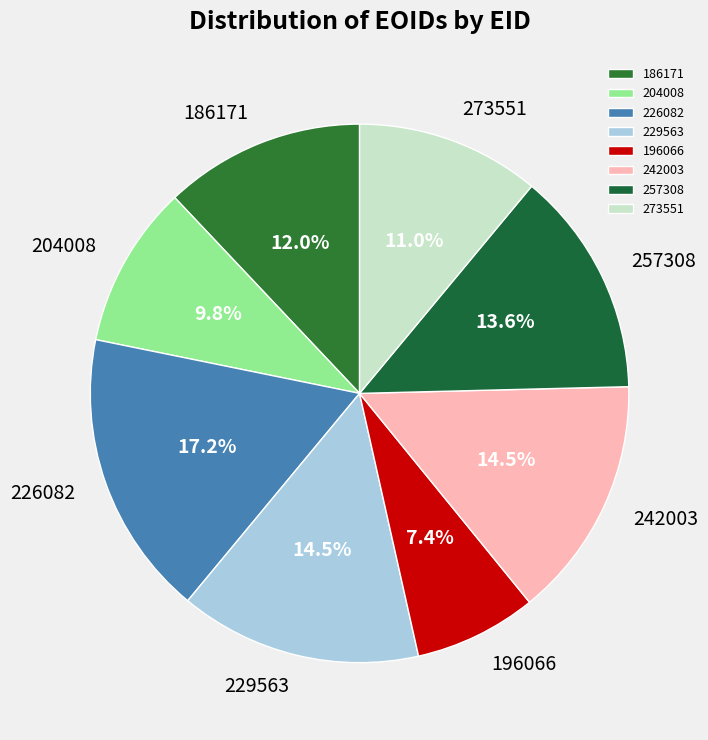

How many segments does this pie chart have?

8